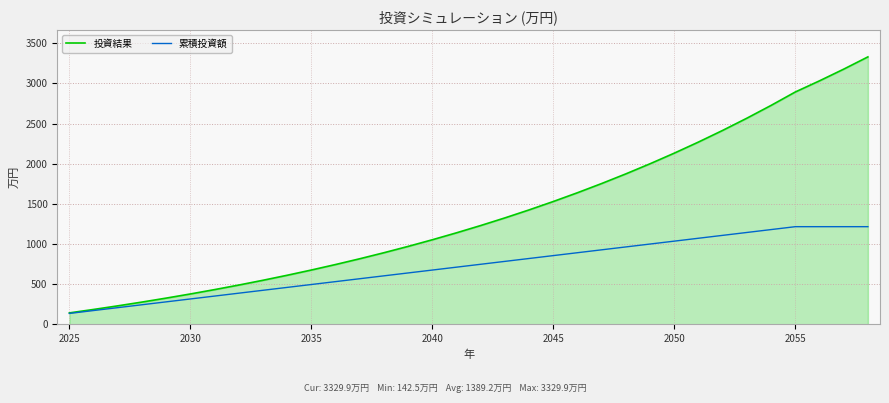

What is the difference between the second highest and second lowest values in the 累積投資額 series?

1044.0